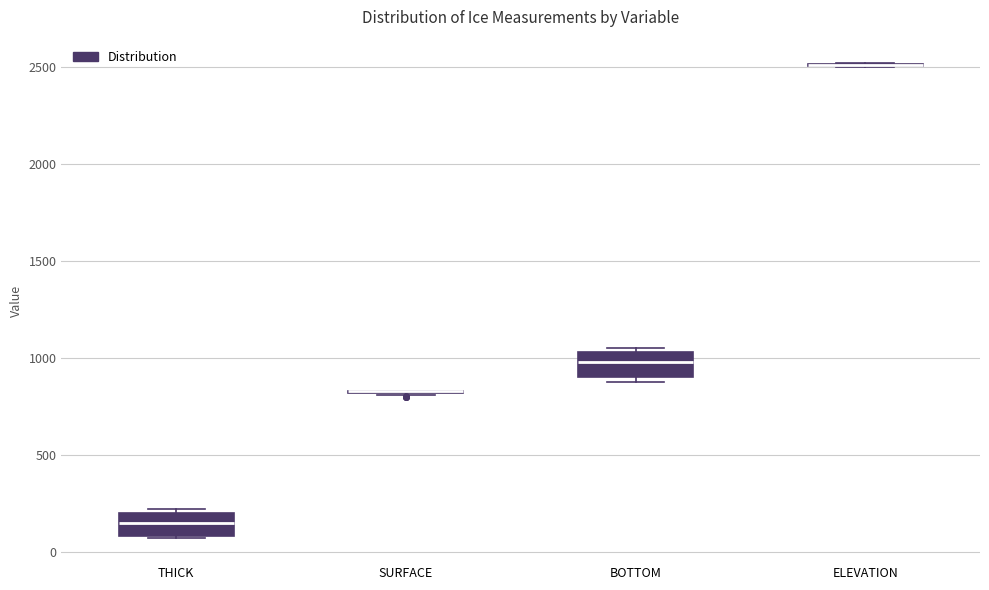

Reading left to right, transcribe this box plot: for each box, give where its median line is, the range the box spans, and where its two whiskers end, as read against the y-axis. The values are not printed on the chart, so give them approximately, as read against the axis.

THICK: median 150, box 100 to 200, whiskers 50 to 200 (just above the box's upper edge)
SURFACE: box collapsed to a line at 850, whiskers 800 to 850
BOTTOM: median 1000, box 900 to 1050, whiskers 900 (just below the box's lower edge) to 1050 (just above the box's upper edge)
ELEVATION: box collapsed to a line at 2500, whiskers 2500 to 2500